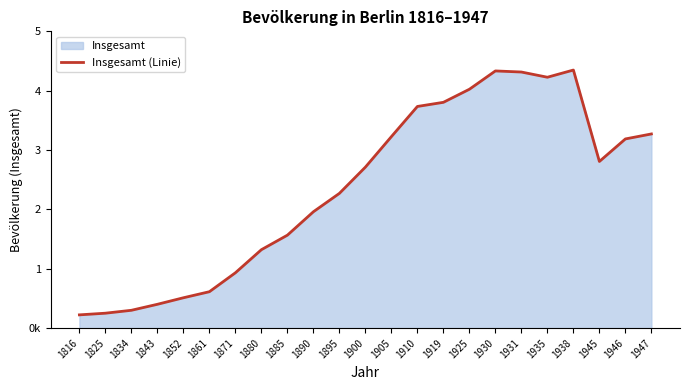

Reading right to left, what are all the values shown in this chart?

1947=3271179	1946=3187114	1945=2807405	1938=4347875	1935=4226584	1931=4314466	1930=4332834	1925=4024165	1919=3804048	1910=3734258	1905=3226049	1900=2712190	1895=2269960	1890=1960147	1885=1565698	1880=1321000	1871=931984	1861=613000	1852=511000	1843=401000	1834=300000	1825=251000	1816=223000